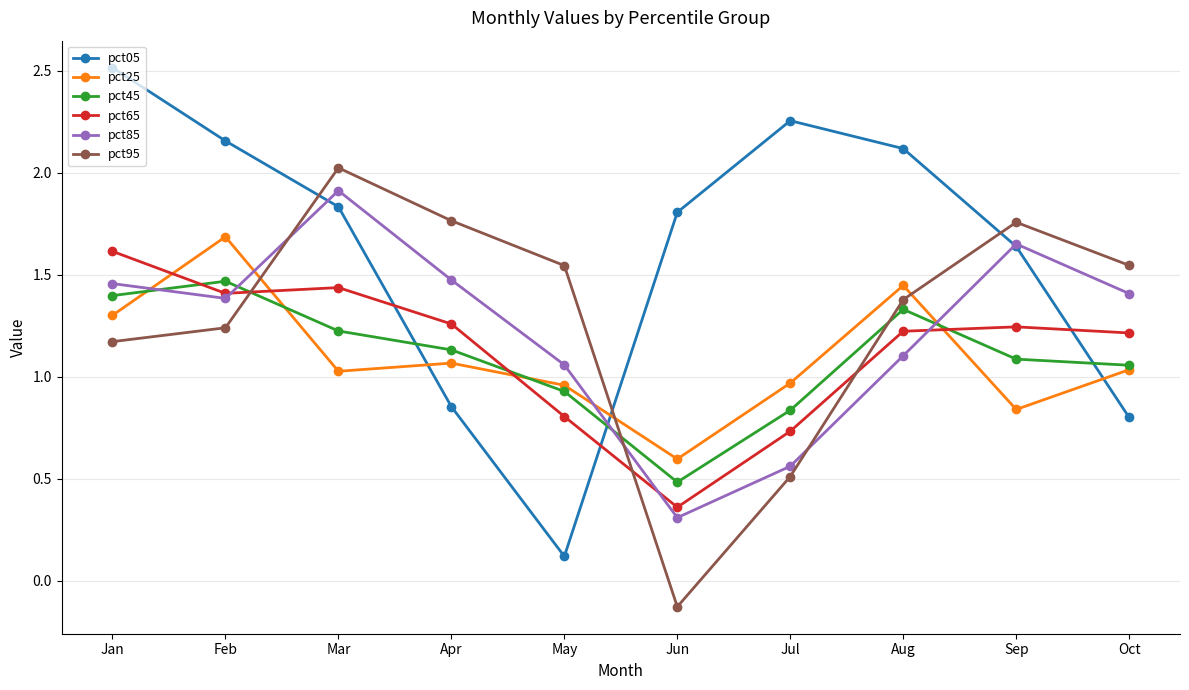

Which series changed the most between Sep and Oct?

pct05